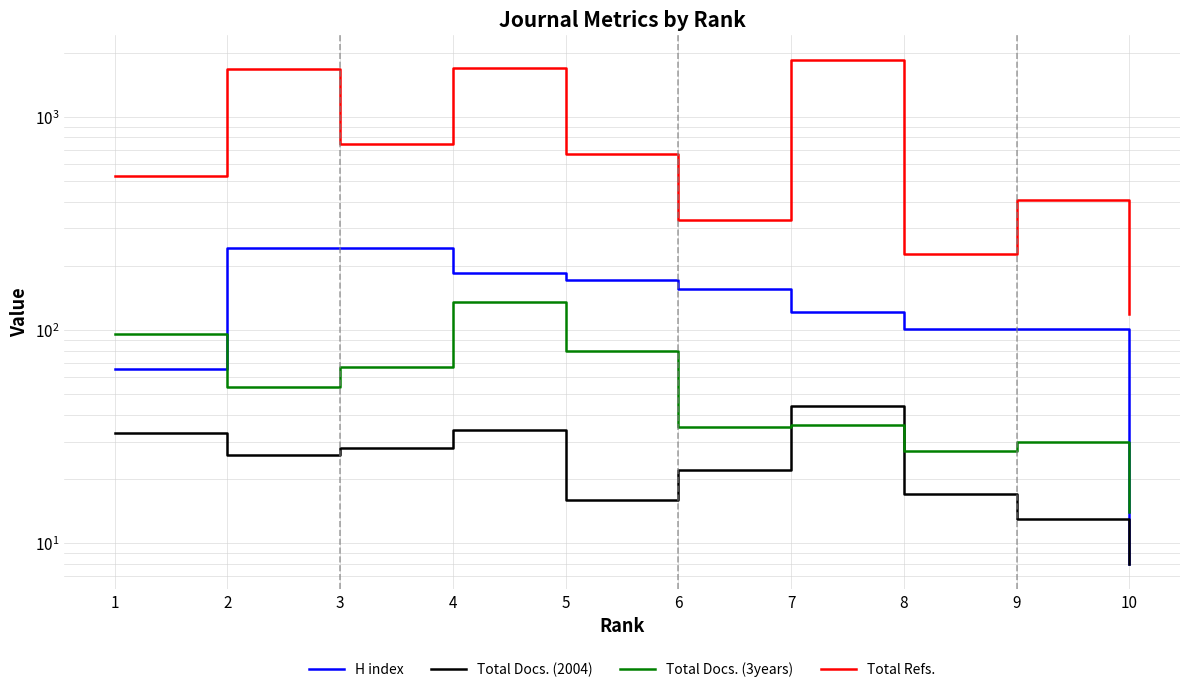

What is the value of the H index point at the 5th from the left?

172